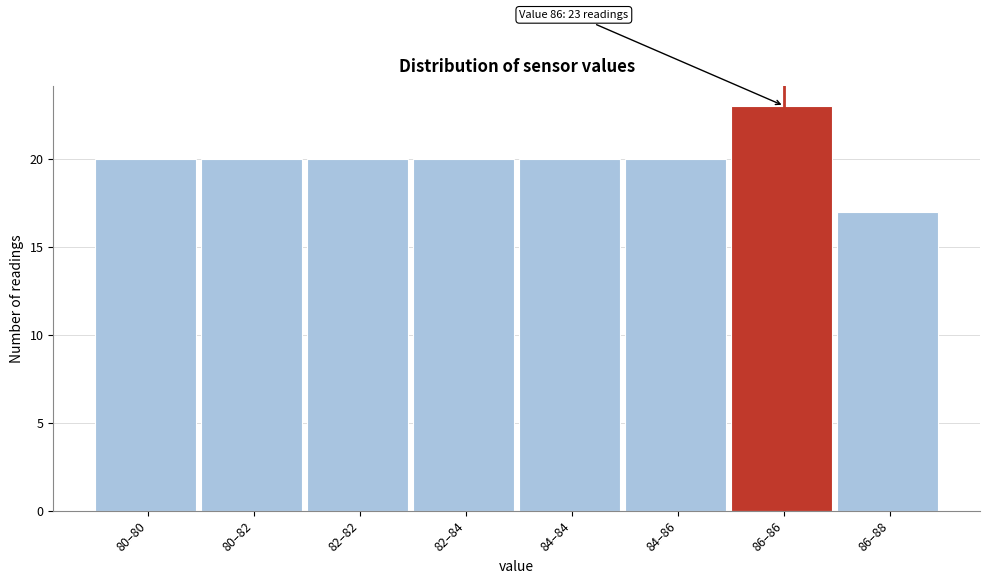

Reading right to left, transcribe all the data shown in this chart.

86–88=17	86–86=23	84–86=20	84–84=20	82–84=20	82–82=20	80–82=20	80–80=20